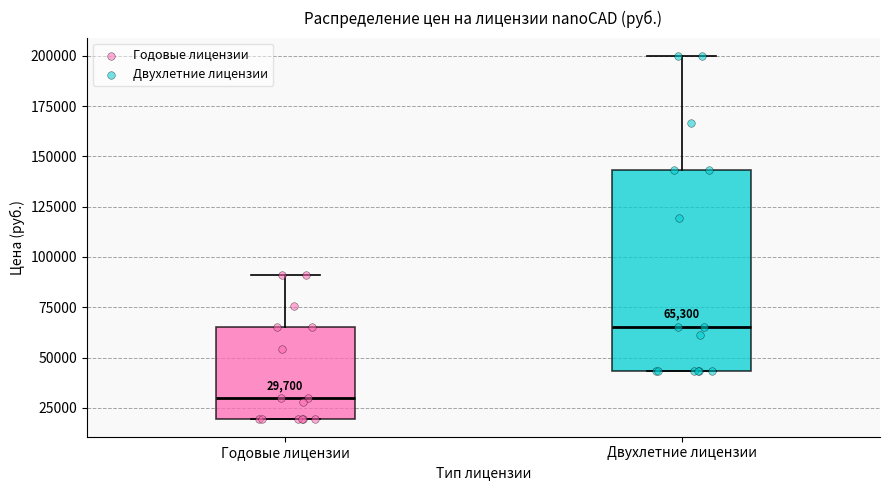

Comparing the boxes themselves (not the whiskers), which one is the tallest?

Двухлетние лицензии